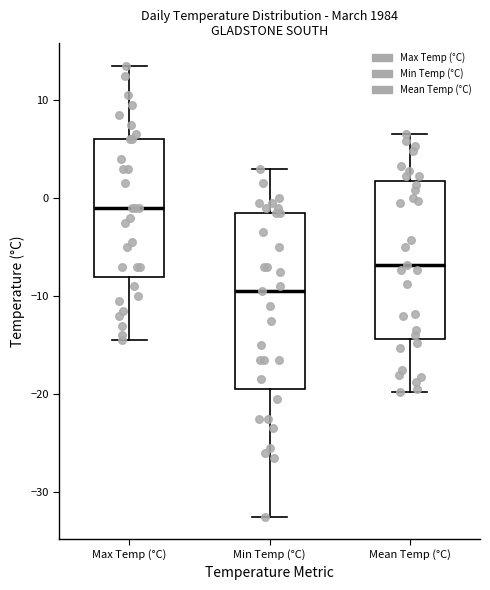

Comparing the boxes themselves (not the whiskers), which one is the tallest?

Min Temp (°C)